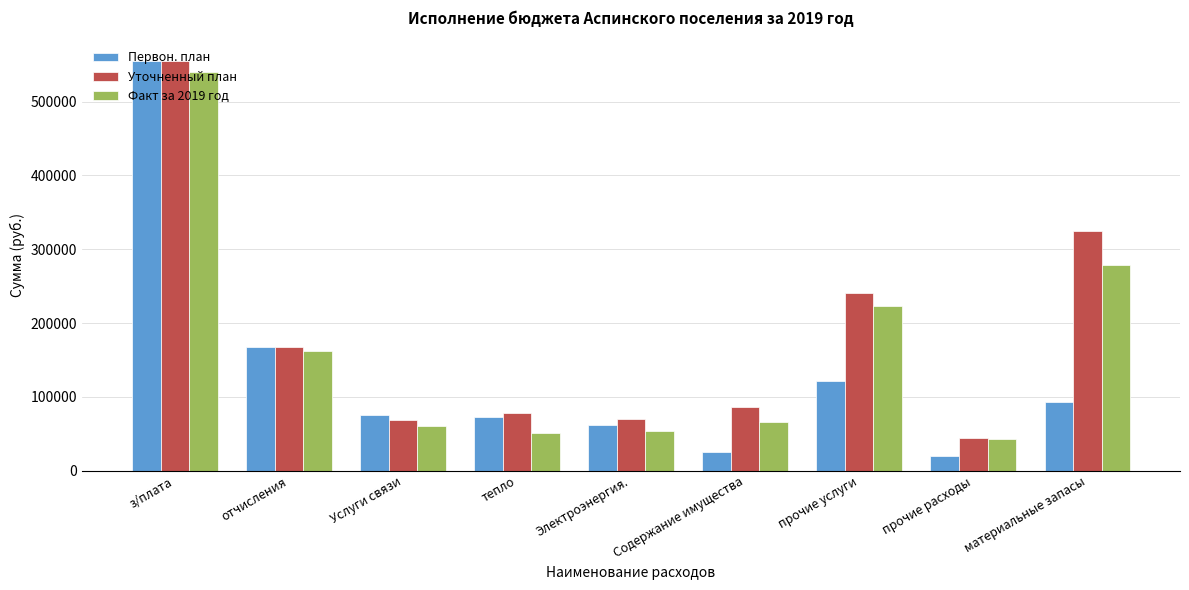

What is the spread (max minus min) of values at Электроэнергия.?

16233.0